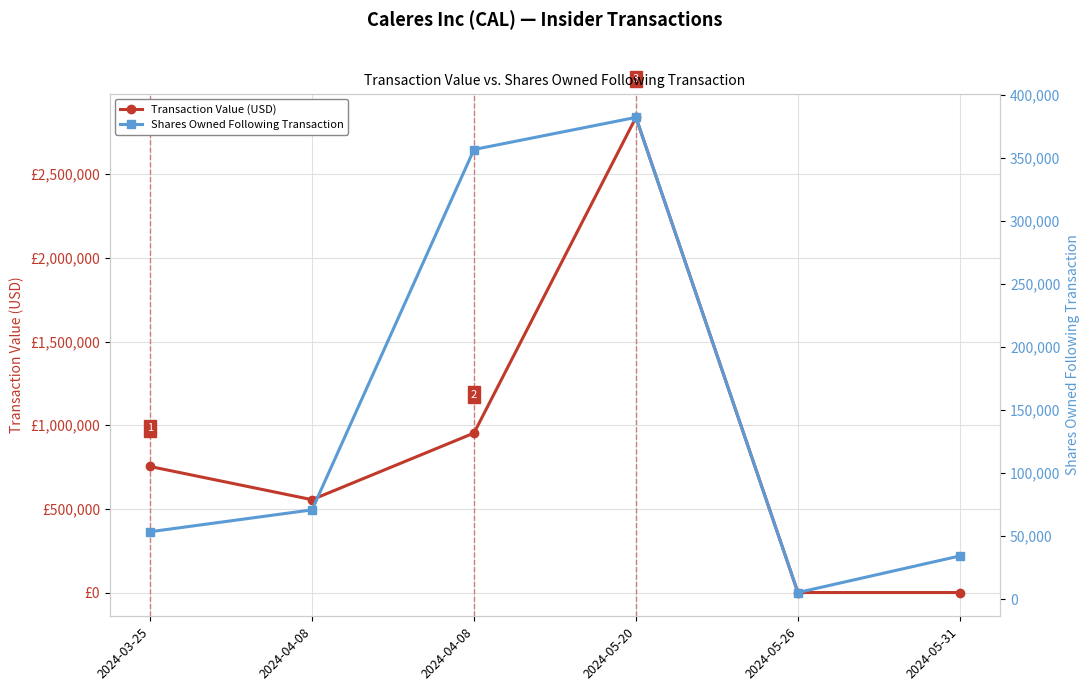

What is the label of the 6th point from the right?

2024-03-25